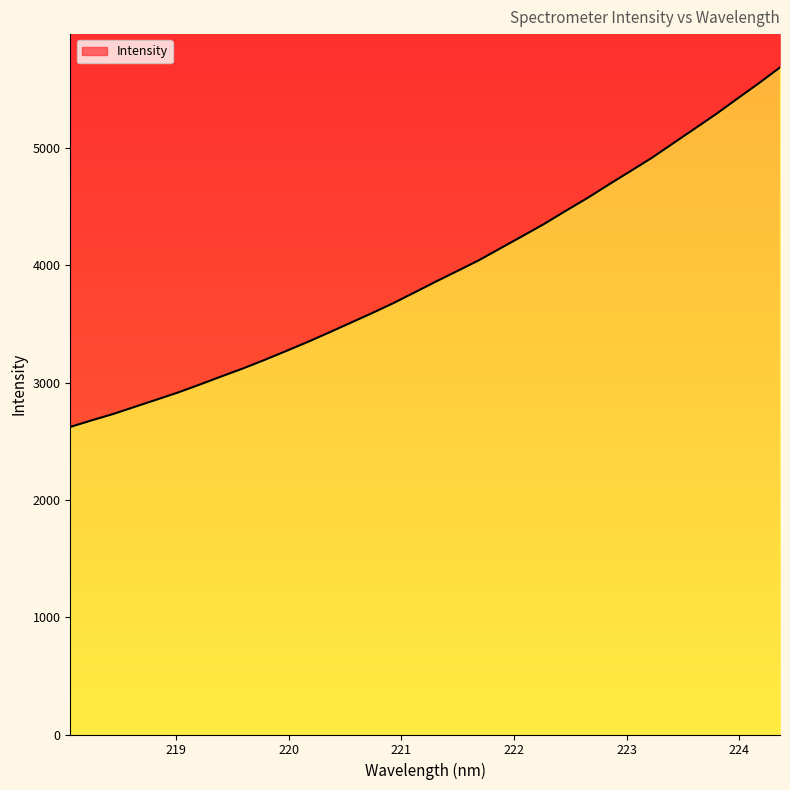

Count the number of data series in this chart.

1